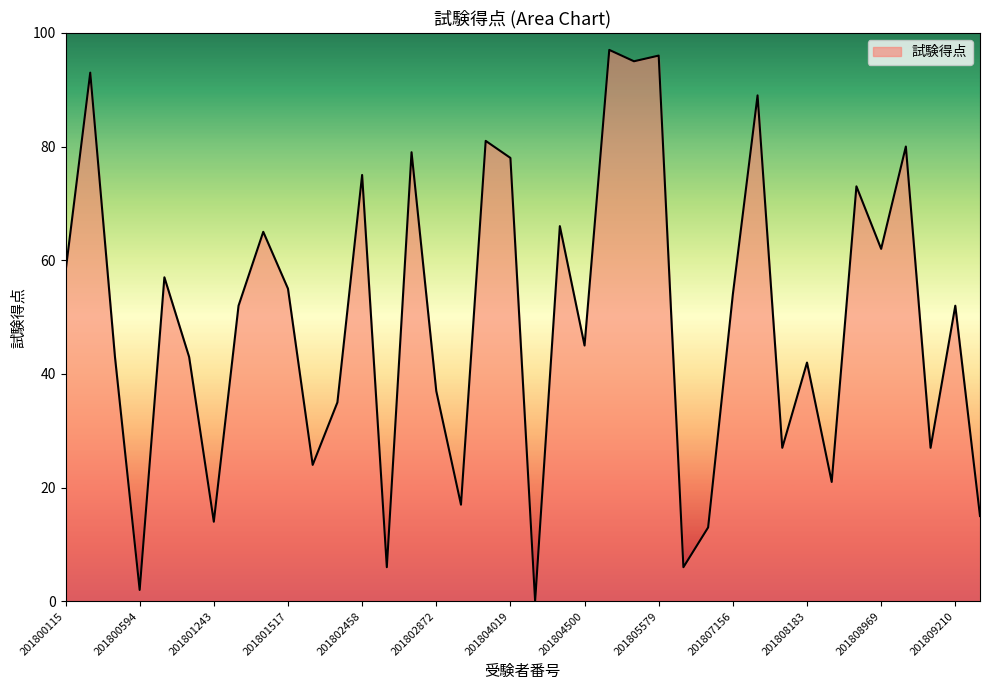

What is the greatest value displayed?

97